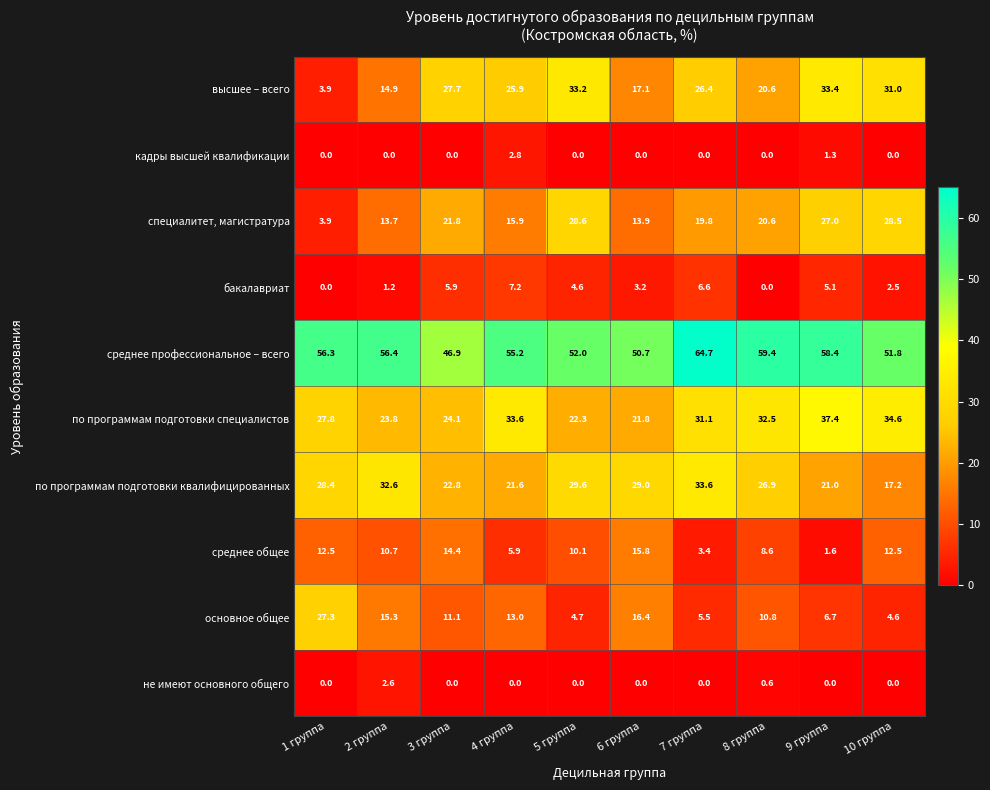

What is the total value across all series at 8 группа?

180.0